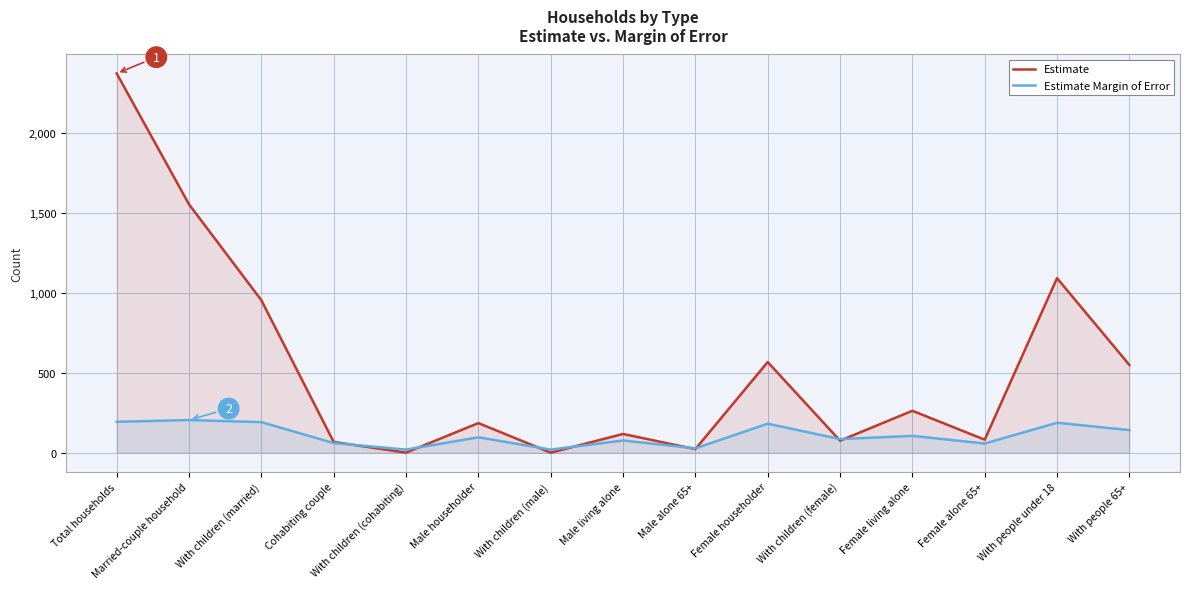

How many lines are shown in the chart?

2